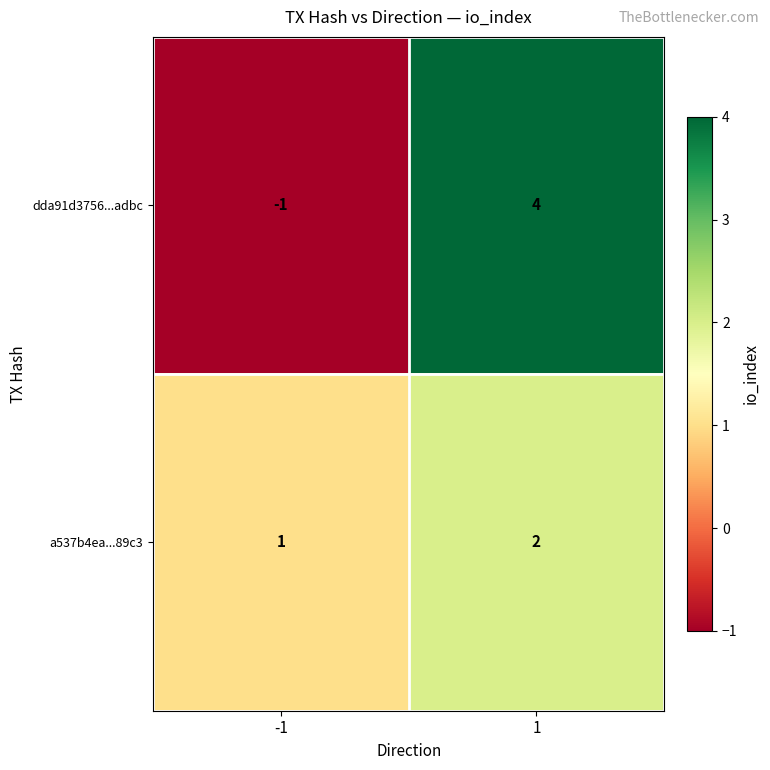

Reading right to left, transcribe all the data shown in this chart.

dda91d3756...adbc: 1=4	-1=-1
a537b4ea...89c3: 1=2	-1=1